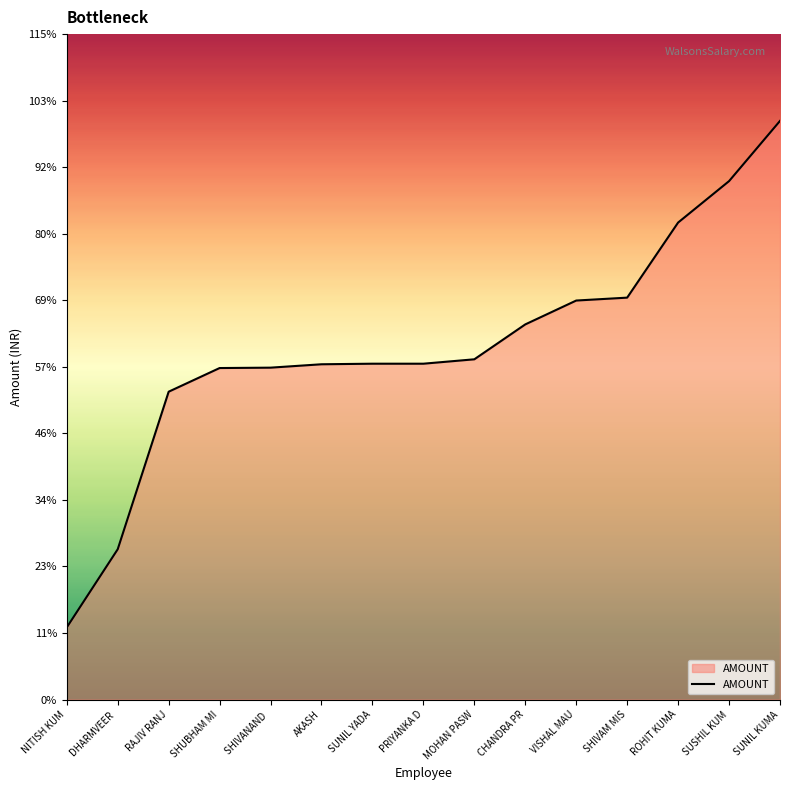

Which has a higher value, MOHAN PASW or PRIYANKA D?

MOHAN PASW